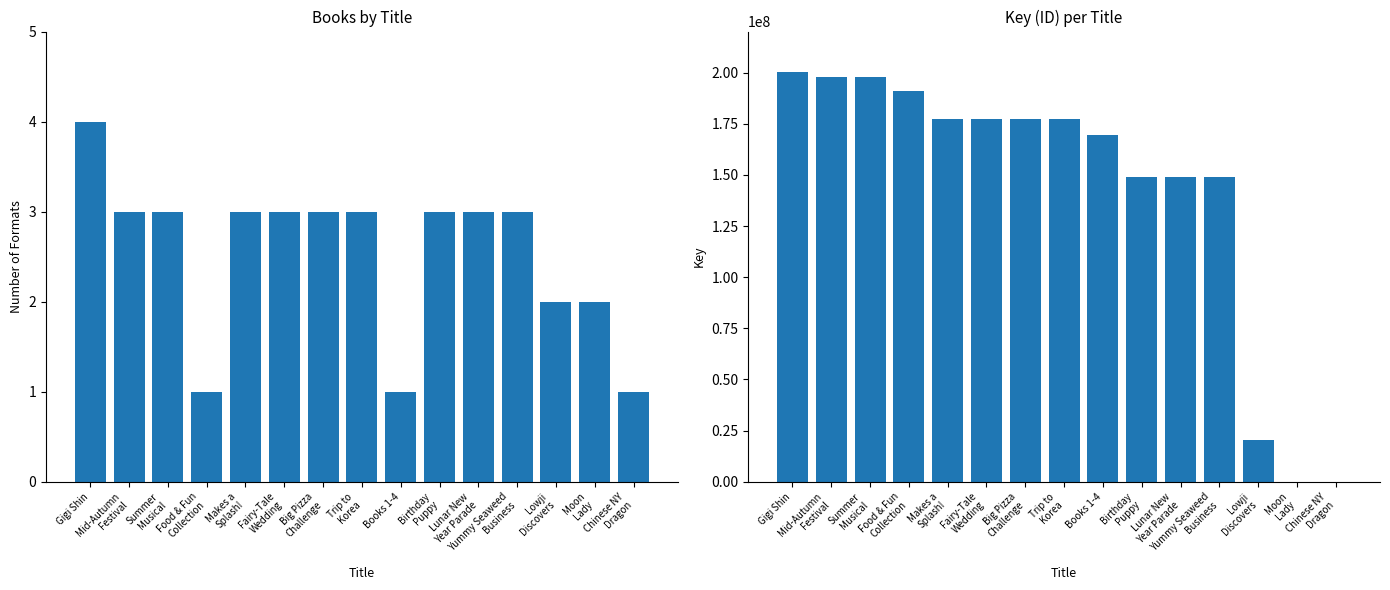

How many data points in Number of Formats are less than 3?

5